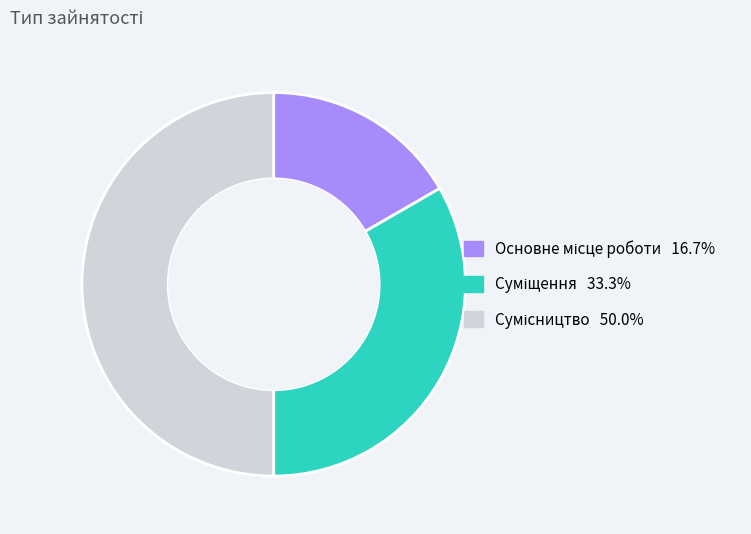

Count the number of slices in the pie.

3